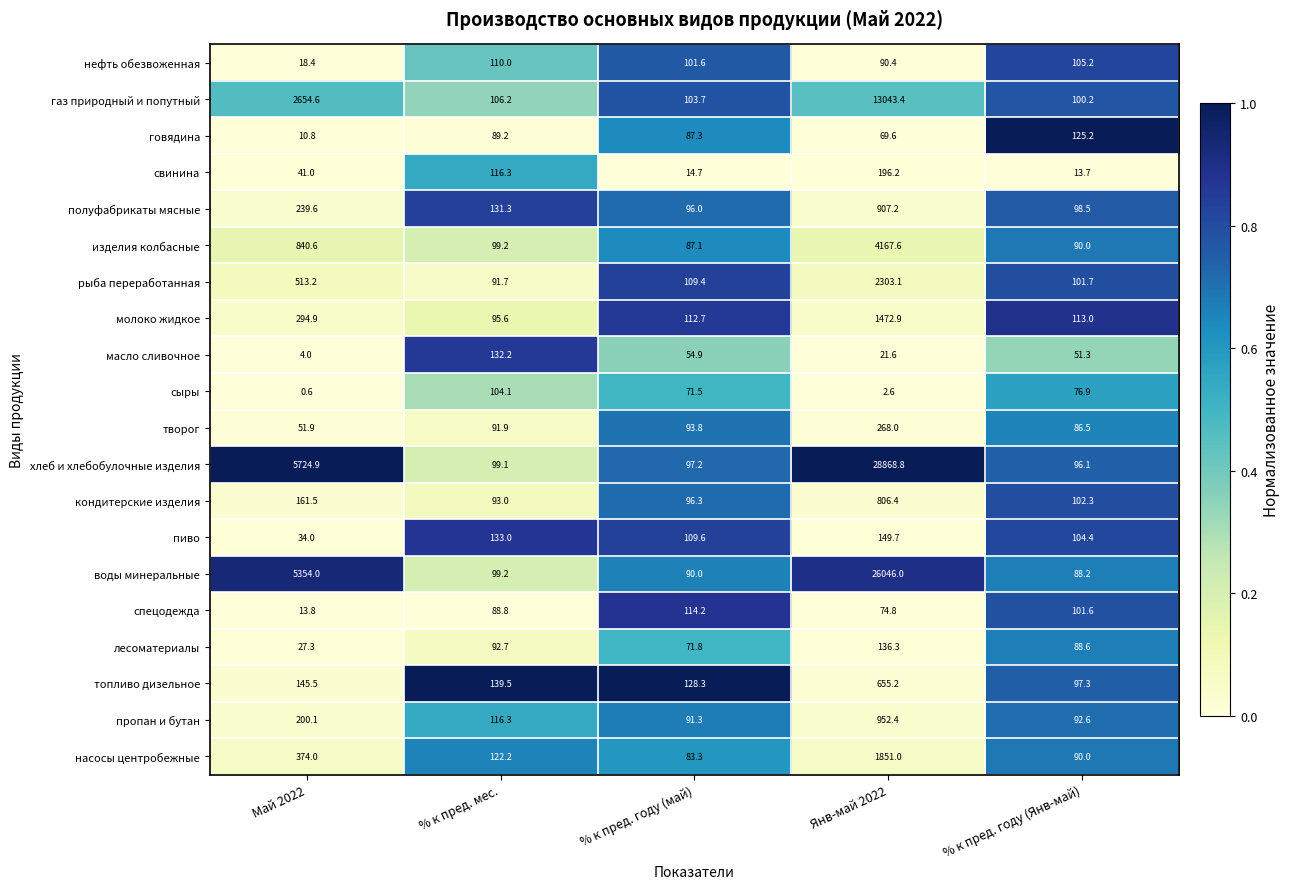

Which label corresponds to the smallest value in the chart?

Май 2022